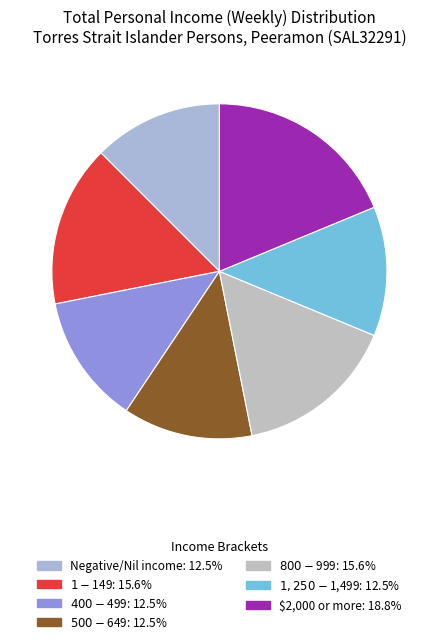

Count the number of slices in the pie.

7